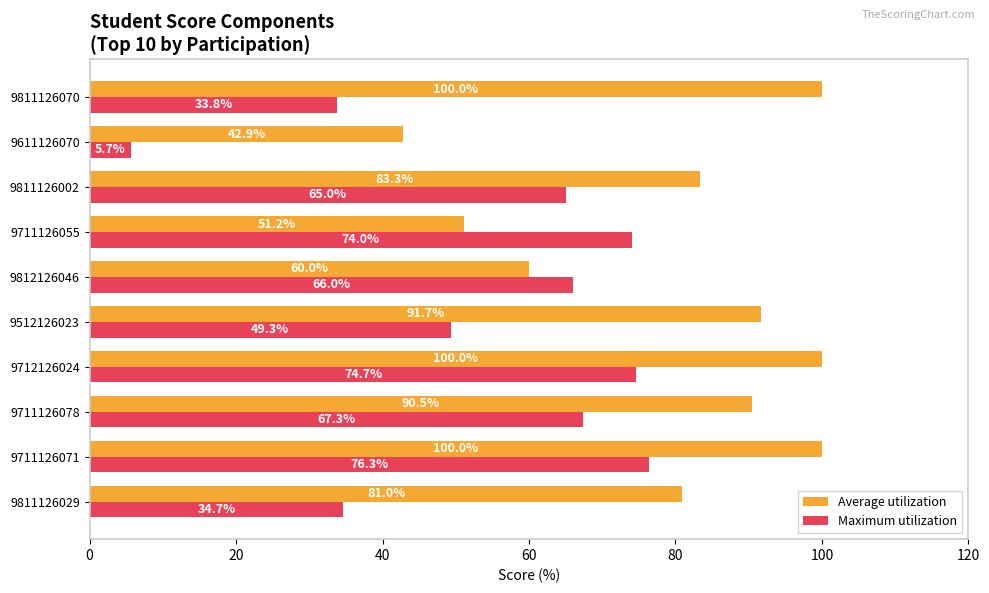

What is the average value of the Average utilization series?

80.0